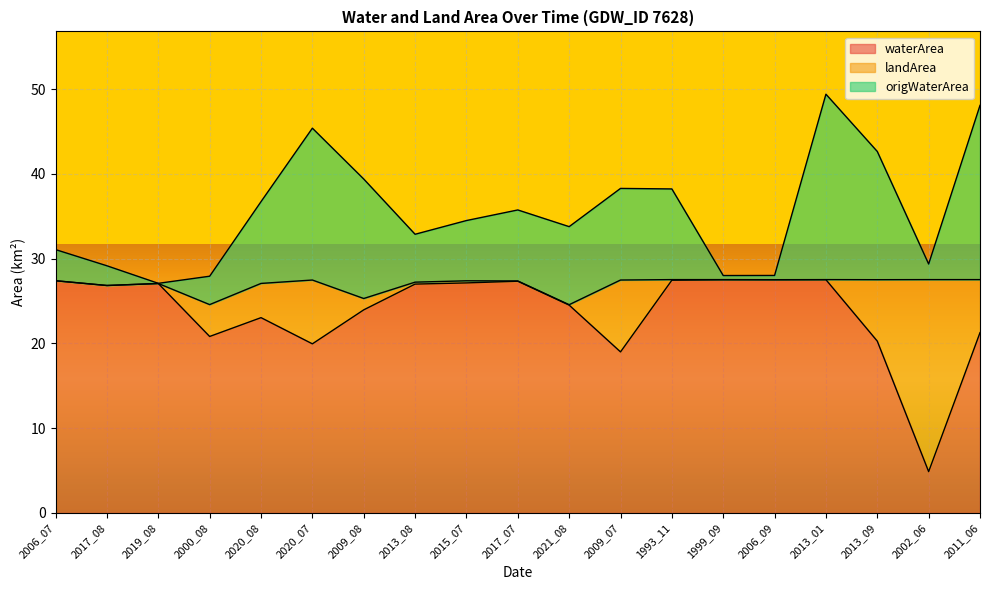

What are all the series names shown in the legend?

waterArea, landArea, origWaterArea